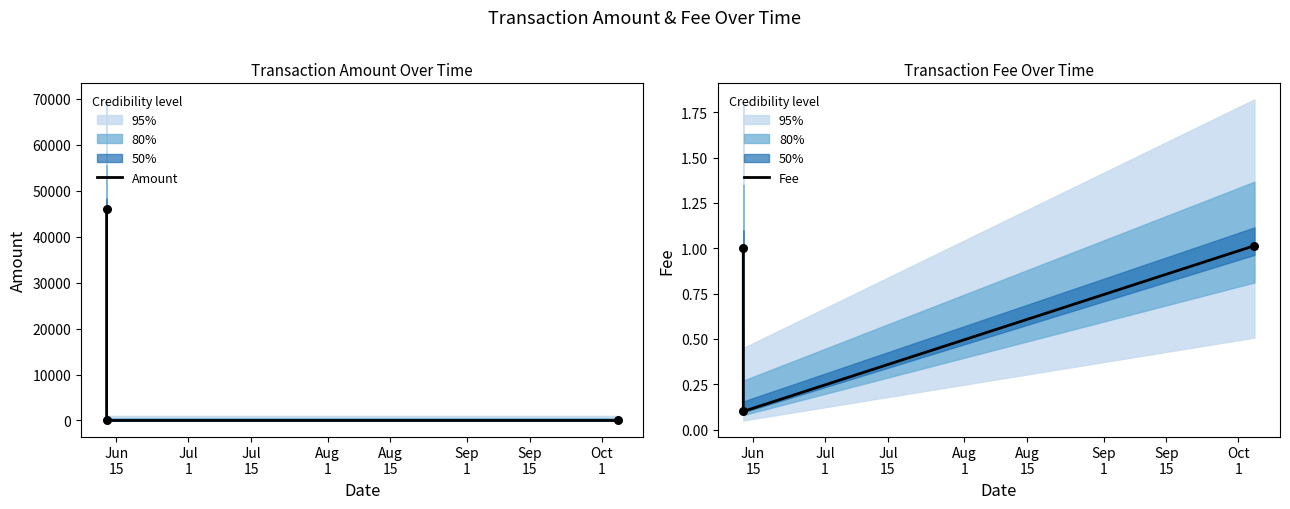

What is the total value across all series at Jun
15?

45934.8